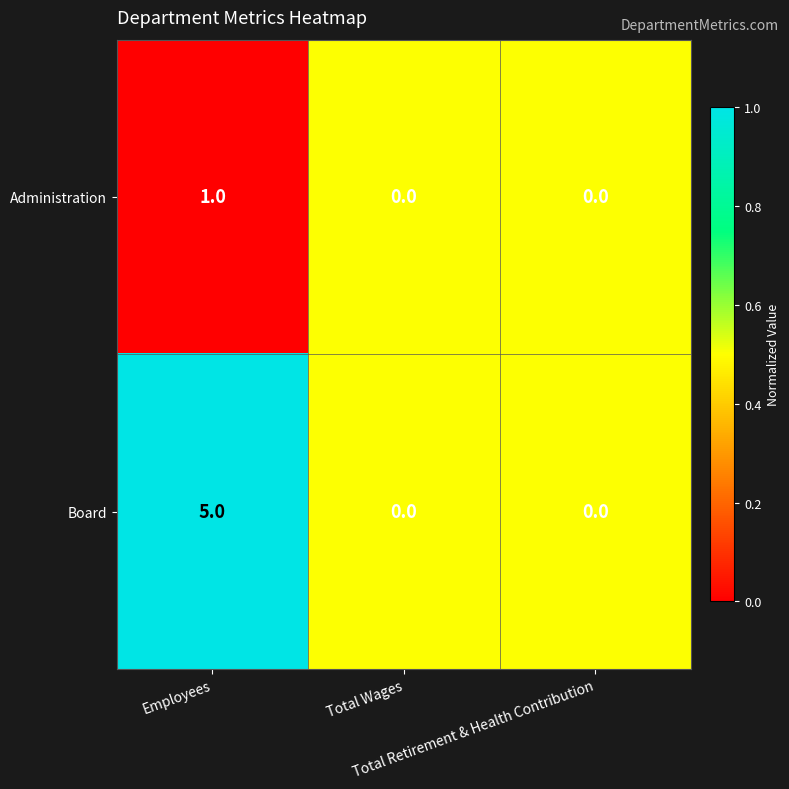

Which label corresponds to the largest value in the chart?

Employees